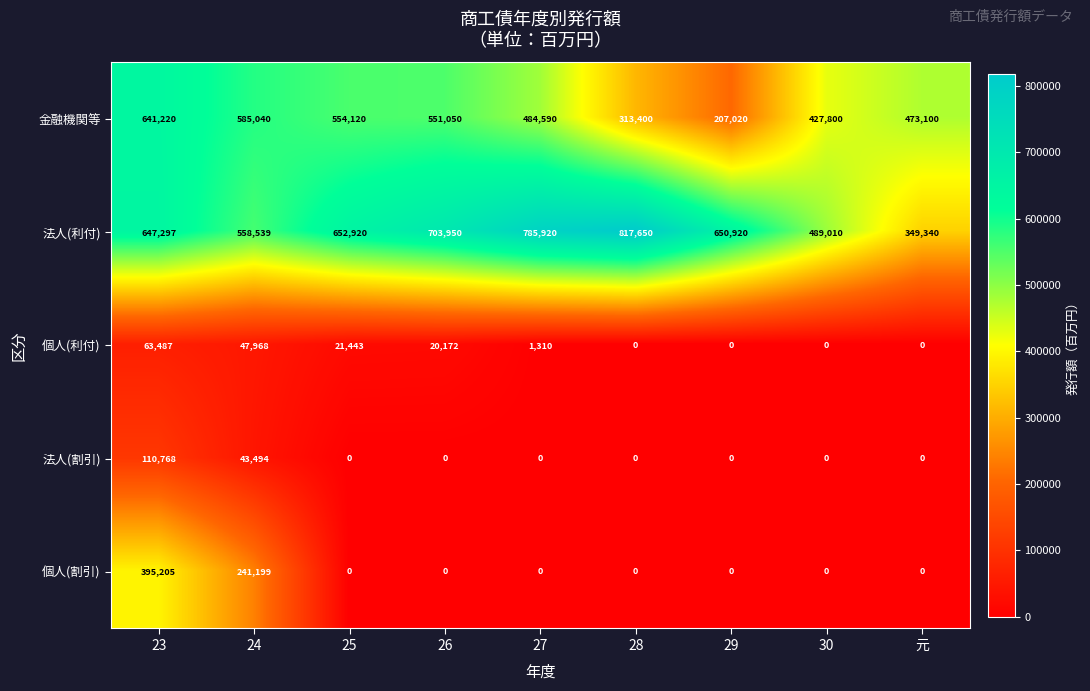

What is the greatest value displayed?

817650